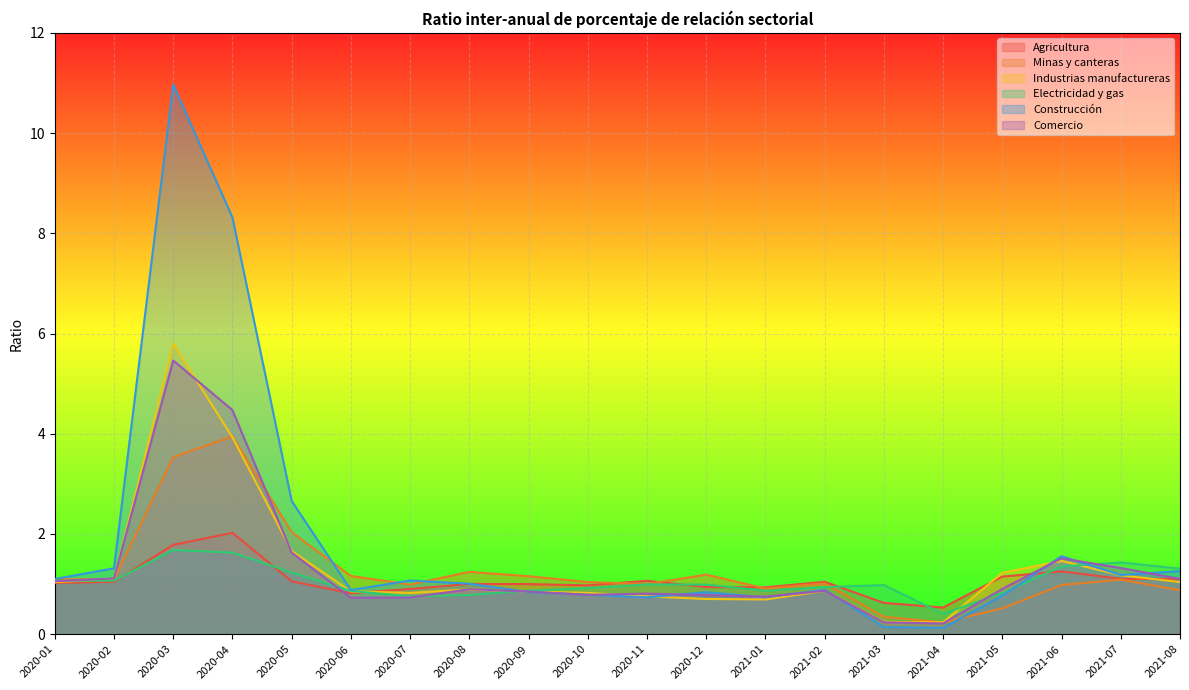

How many values in the Minas y canteras series exceed 1?

13